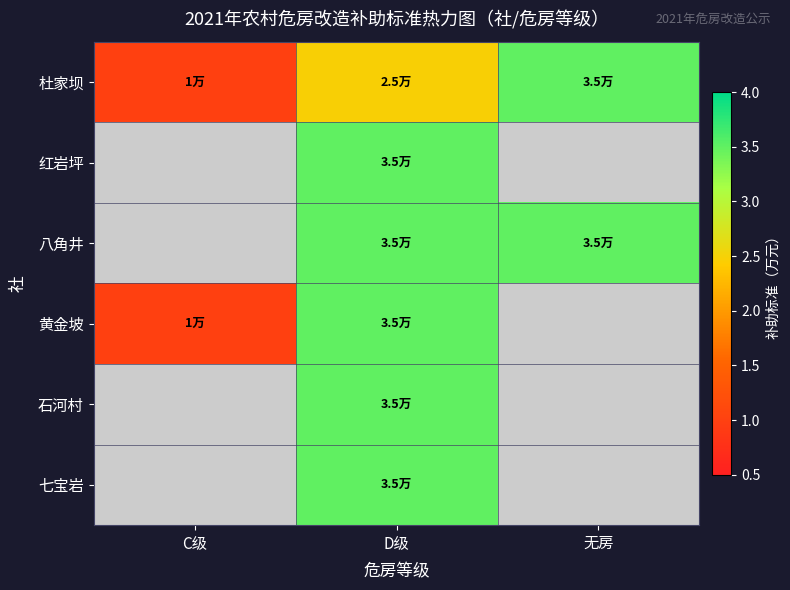

What is the spread (max minus min) of values at C级?

1.0